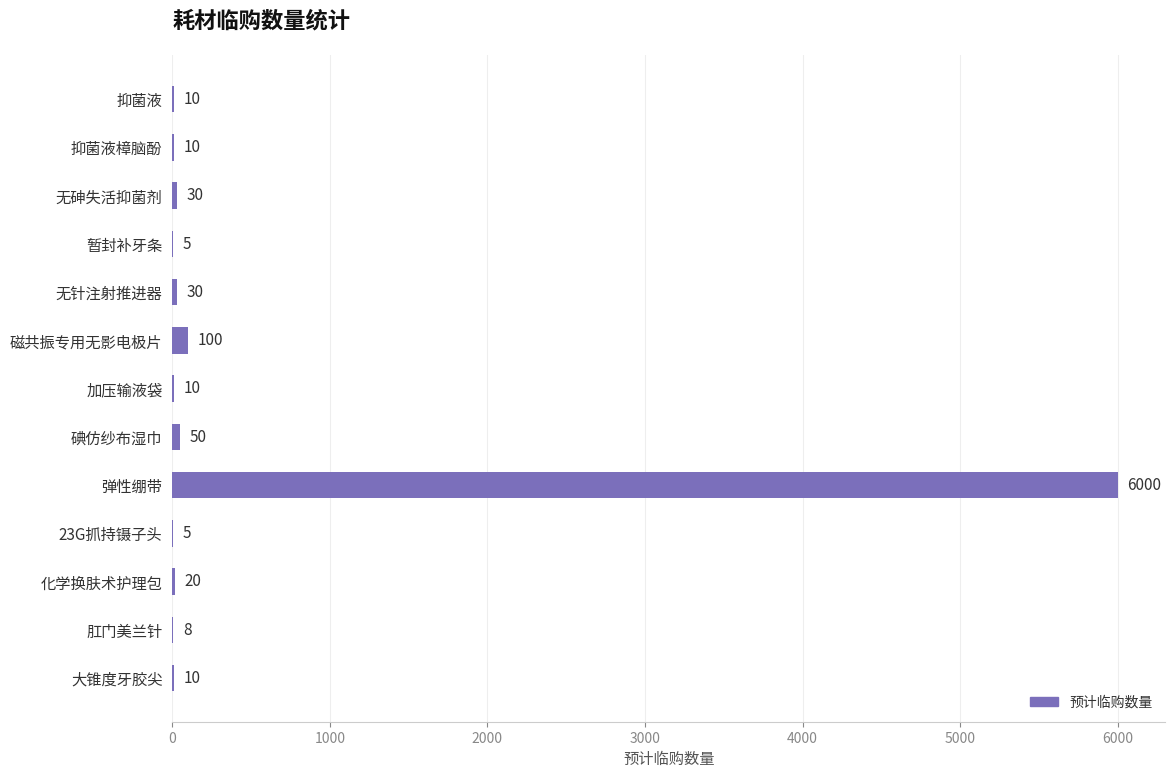

Which category has the highest value across all series?

弹性绷带